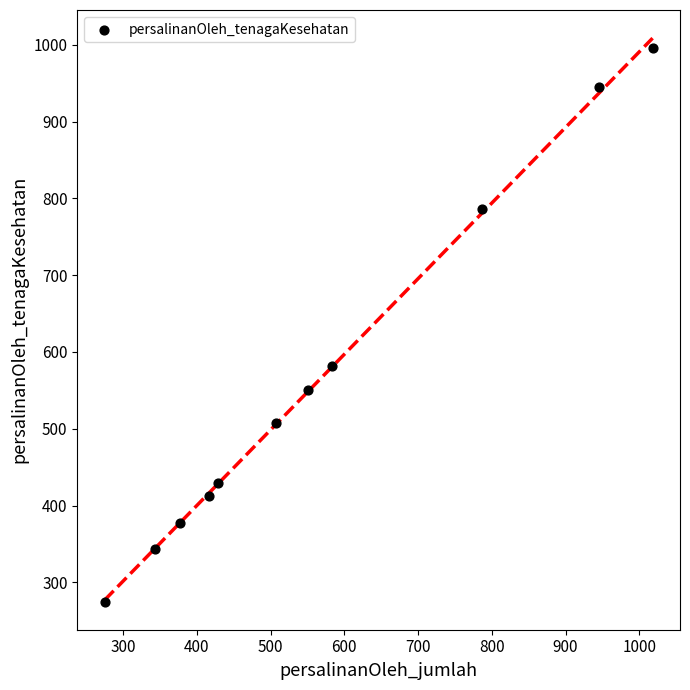

What is the average Y value?

564